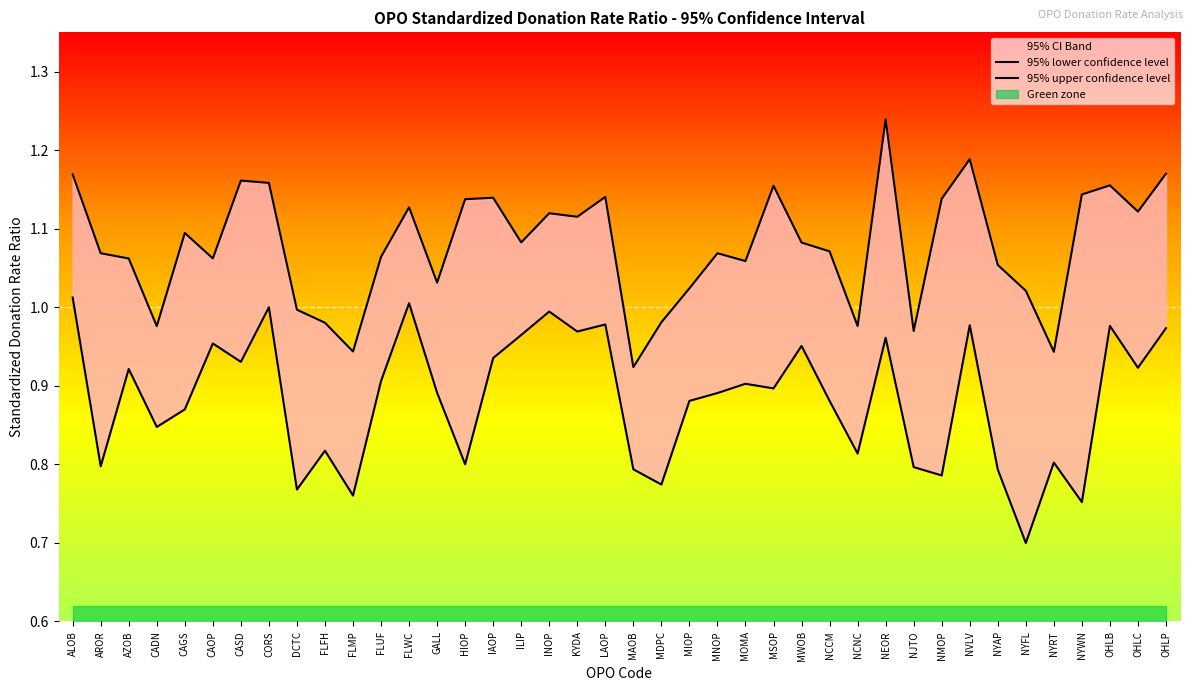

At NYAP, list the series in order from largest to smallest.

95% upper confidence level, 95% lower confidence level